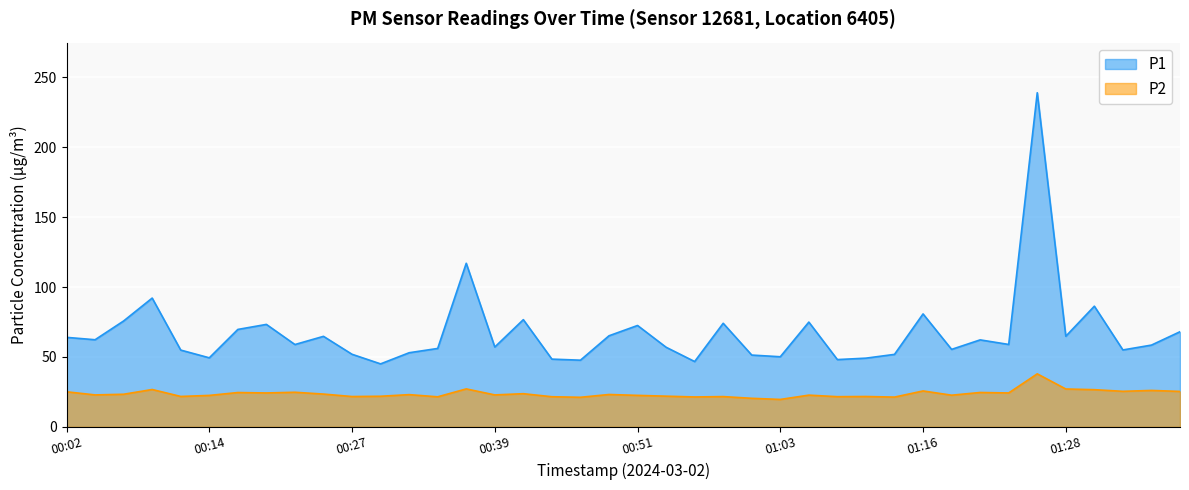

Does the chart display data point markers on the line(s)?

No